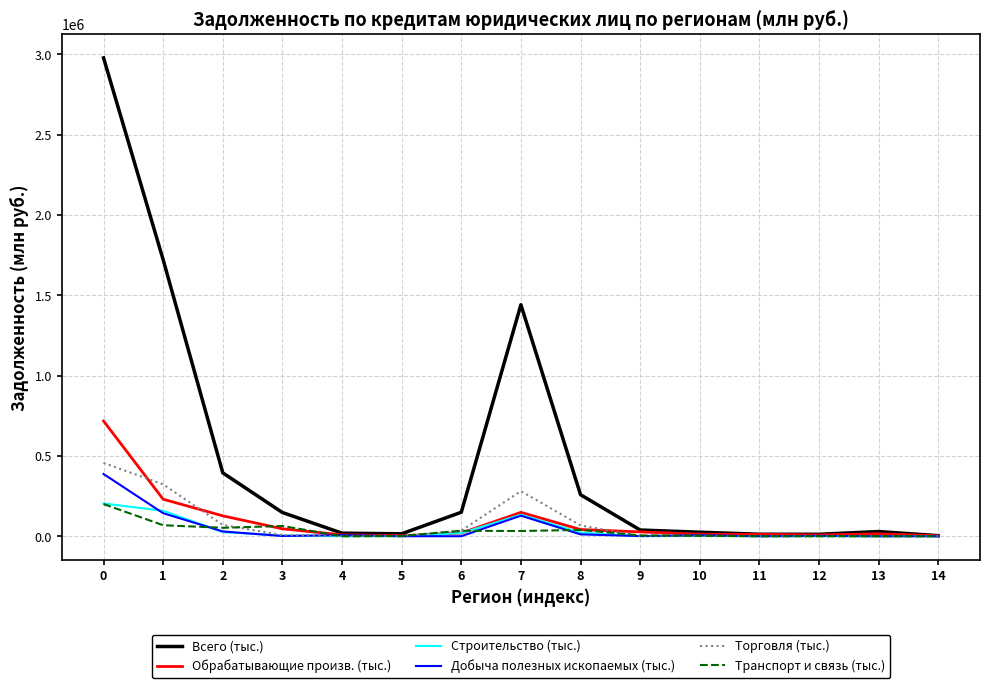

What is the greatest value displayed?

2977347